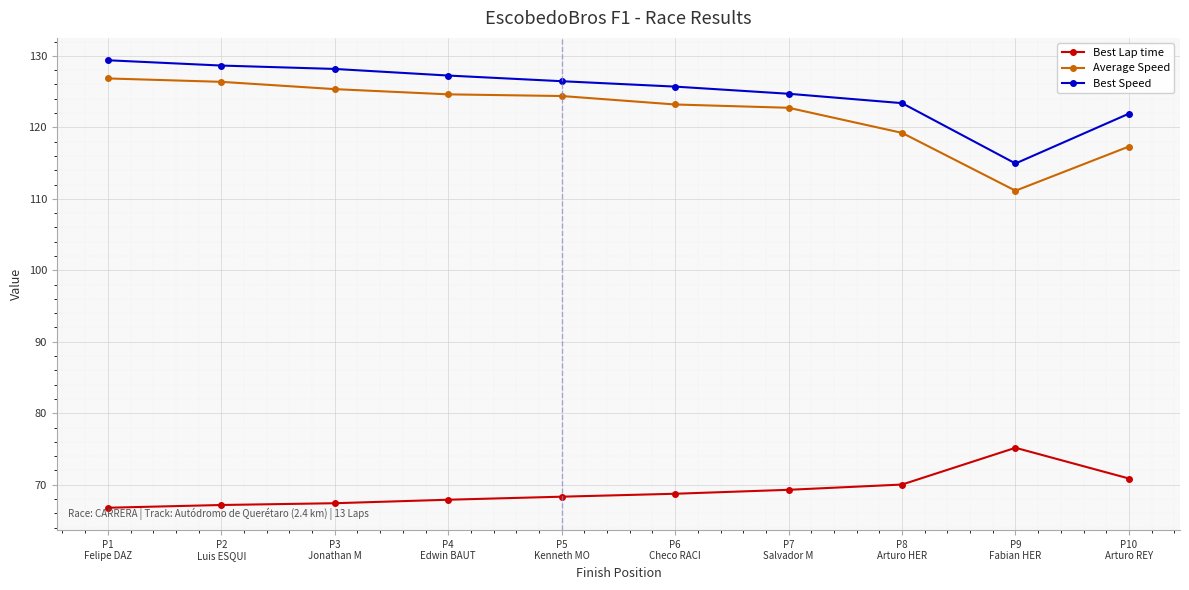

Which series has the largest total across all categories?

Best Speed